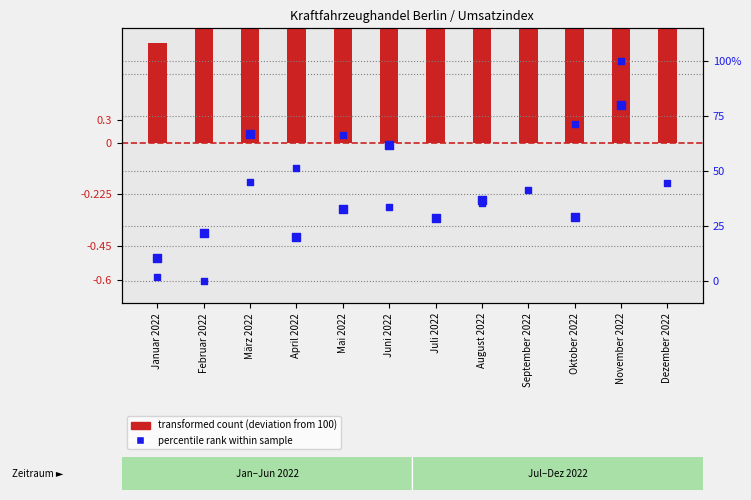

At which category is the sum across all series the highest?

Dezember 2022